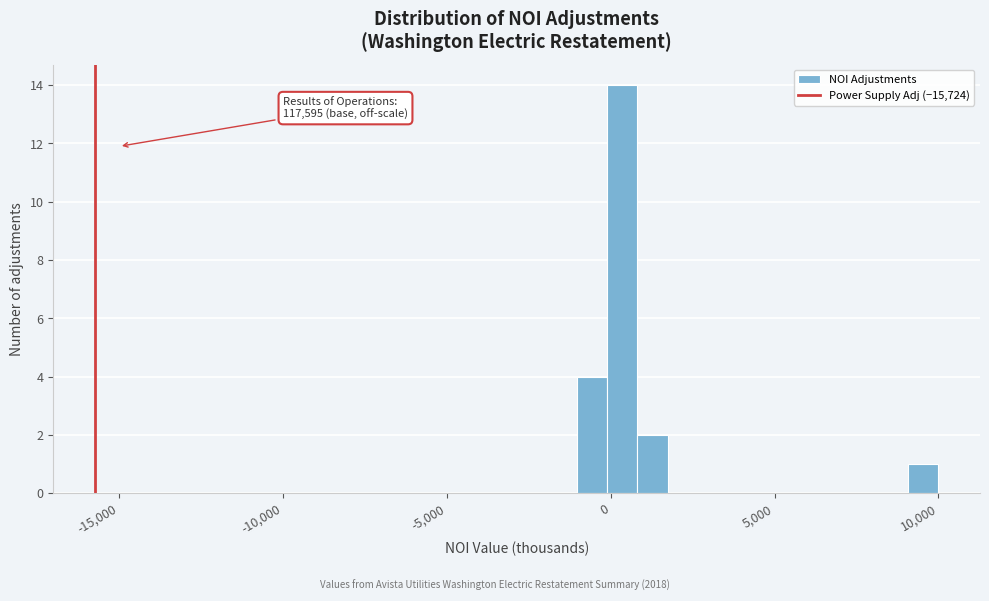

Read against the x-axis, roughly where is the centre of the tallest bar?

500